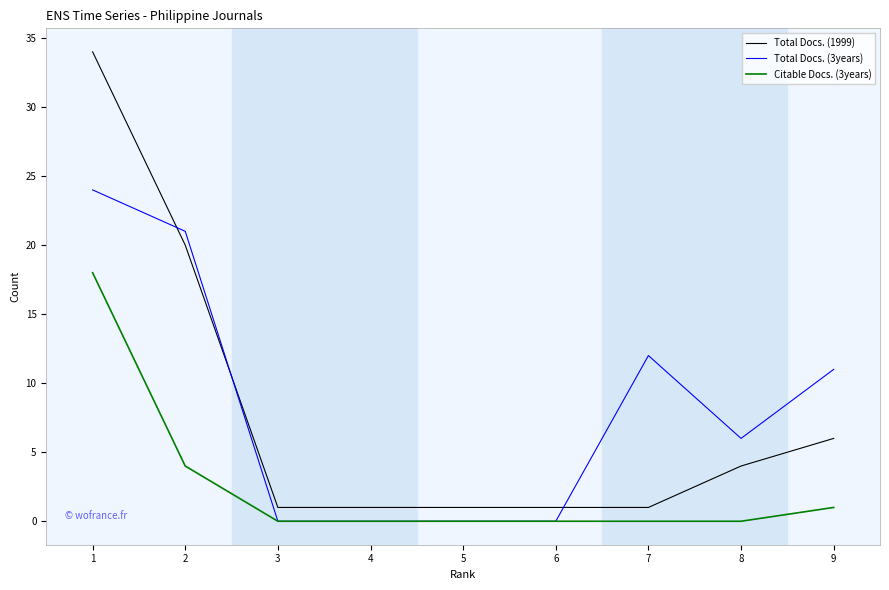

What is the spread (max minus min) of values at 2?

17